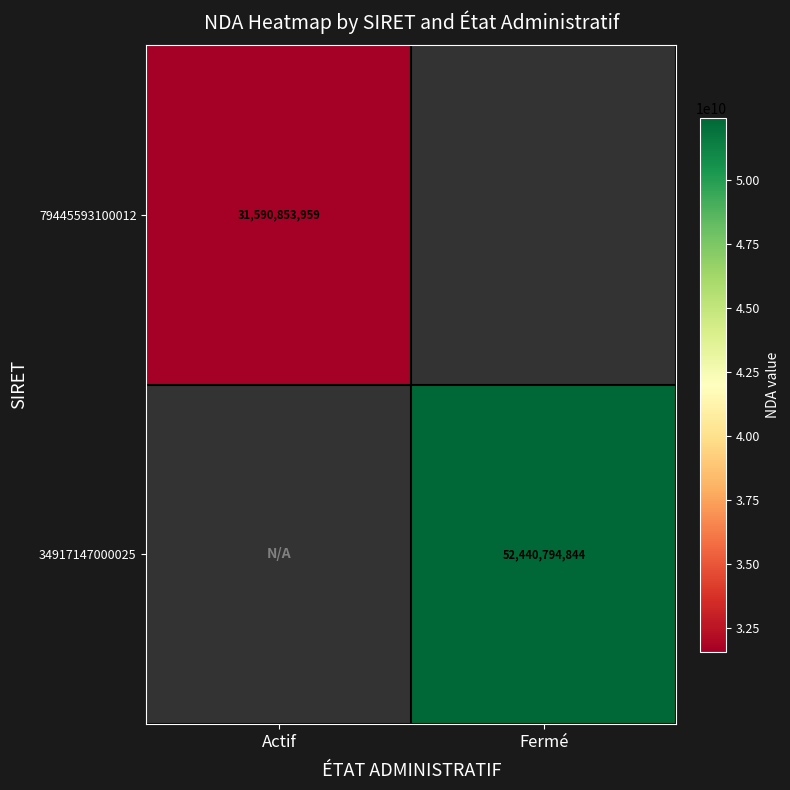

The value of 34917147000025 at Fermé is 90538180960.4. True or false?

False